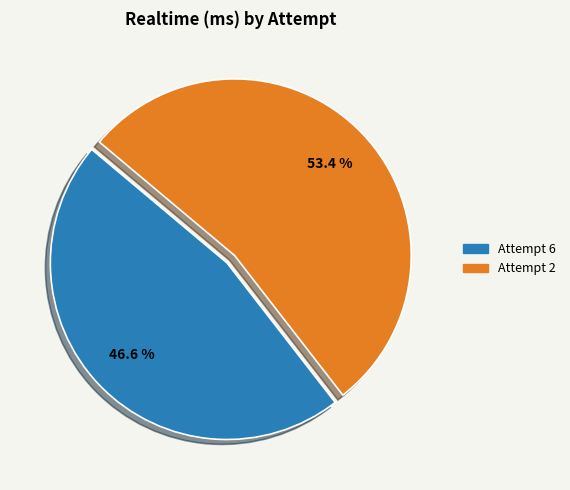

Does any single category account for the majority?

Yes